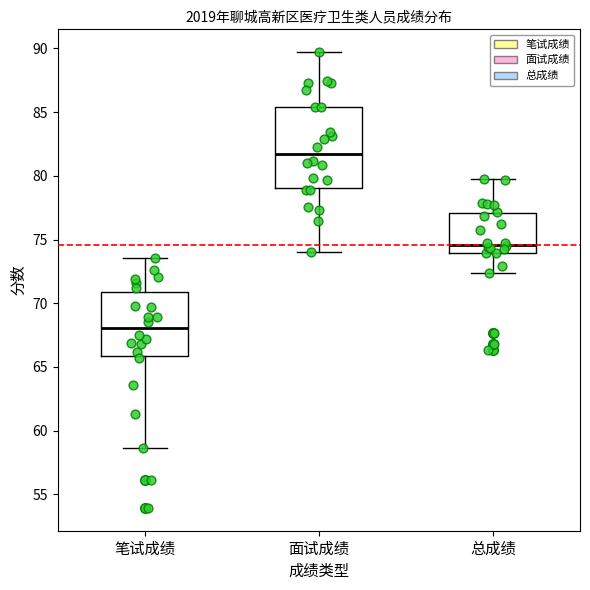

Reading left to right, read every box against the y-axis: the position of its median line, the range the box covers, and the ends of its whiskers. The values are not printed on the chart, so give them approximately, as read against the axis.

笔试成绩: median 68.0, box 66.0 to 71.0, whiskers 58.5 to 73.5
面试成绩: median 81.5, box 79.0 to 85.5, whiskers 74.0 to 89.5
总成绩: median 74.5, box 74.0 to 77.0, whiskers 72.5 to 80.0